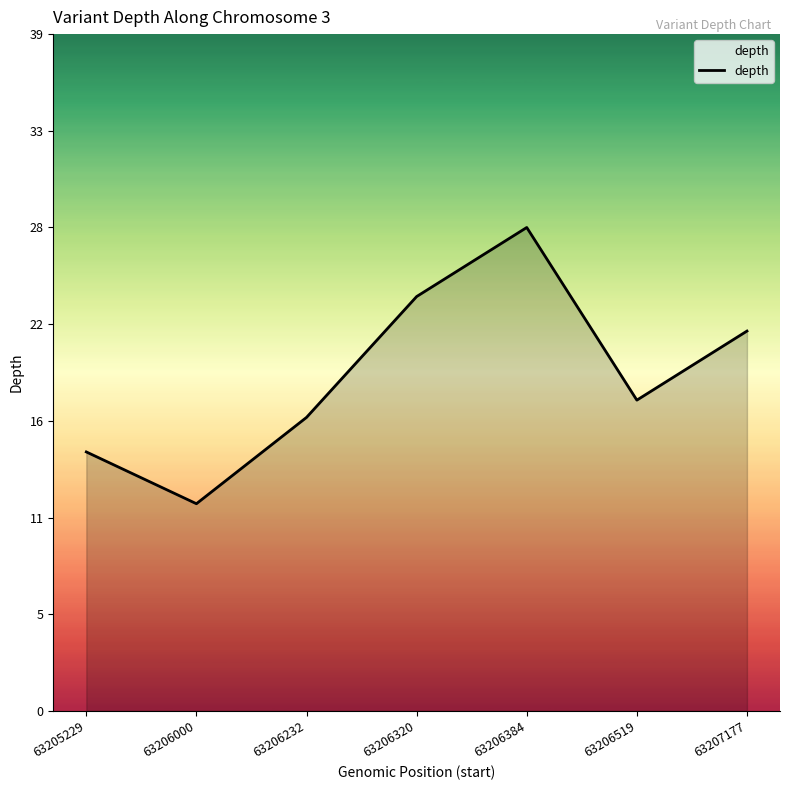

Does the chart display data point markers on the line(s)?

No